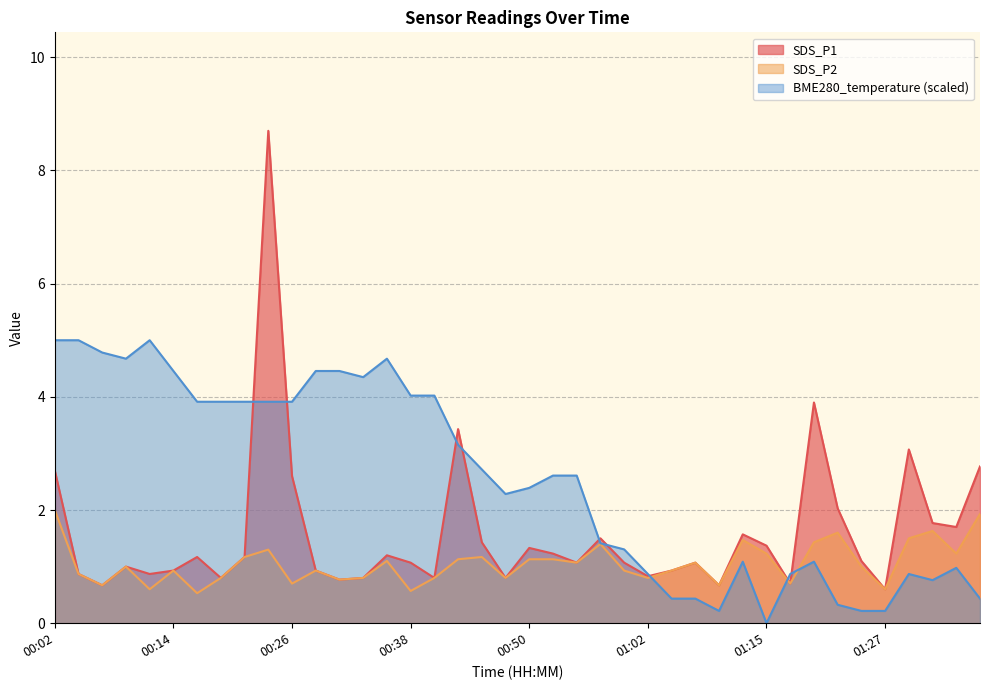

What is the sum of all SDS_P1 values?

63.0